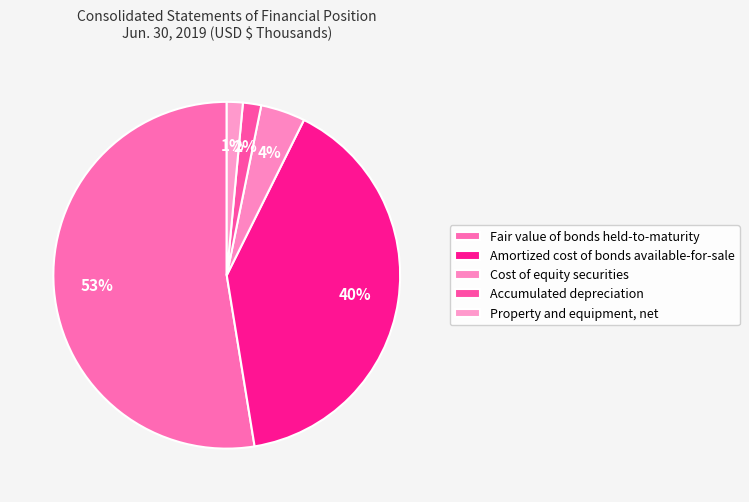

How many slices are in this pie chart?

5